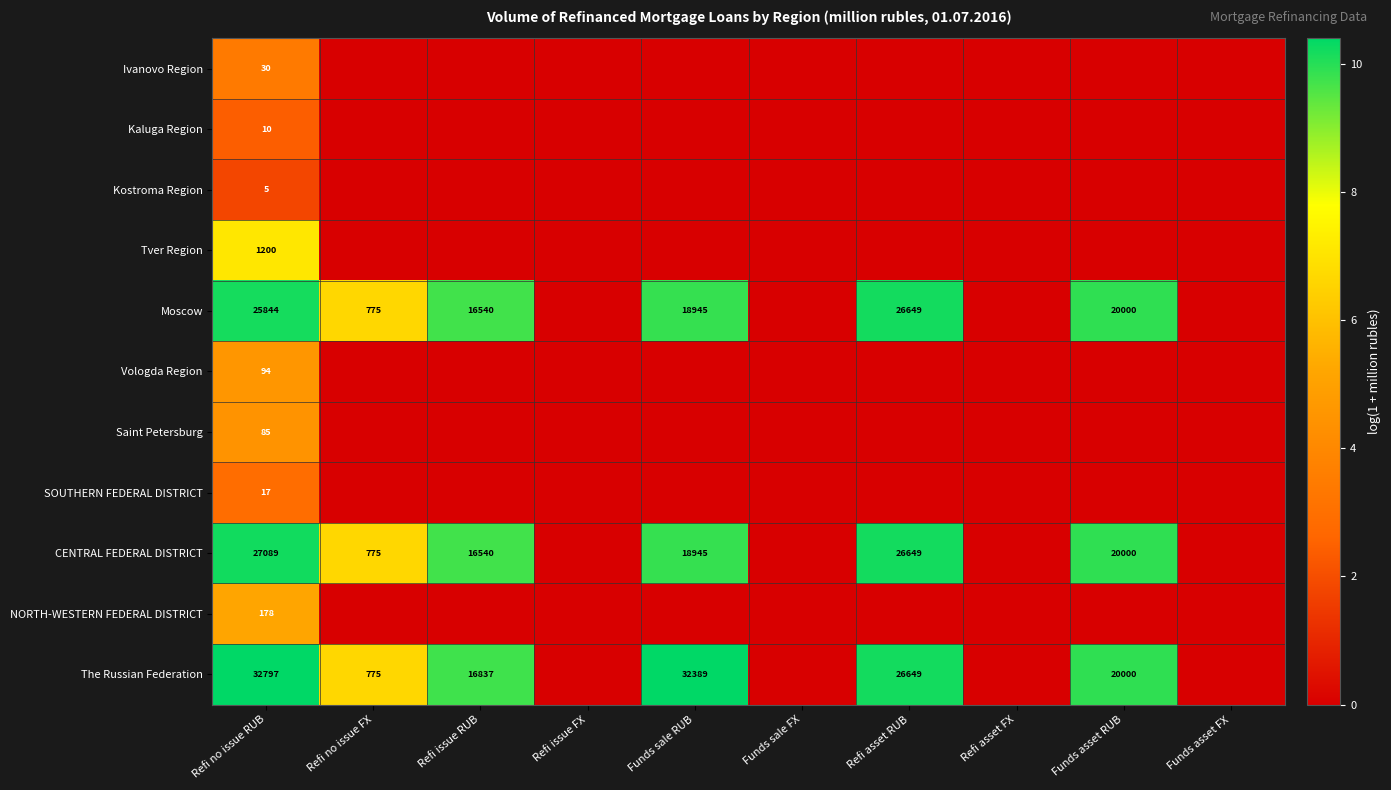

The value of The Russian Federation at Refi no issue FX is 254. True or false?

False